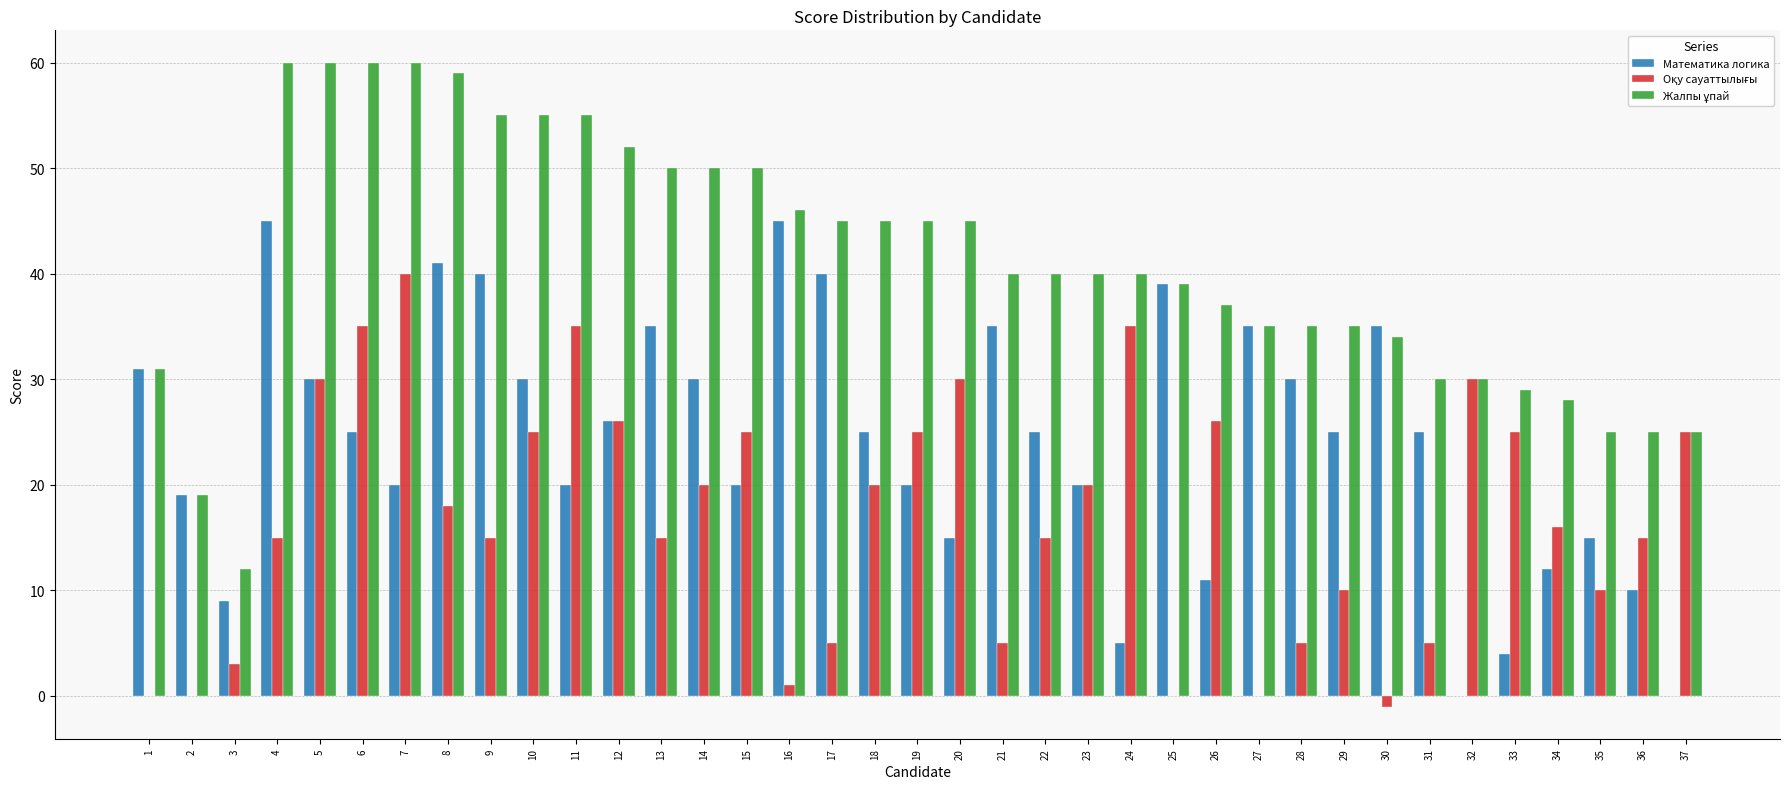

What is the sum of all Математика логика values?

892